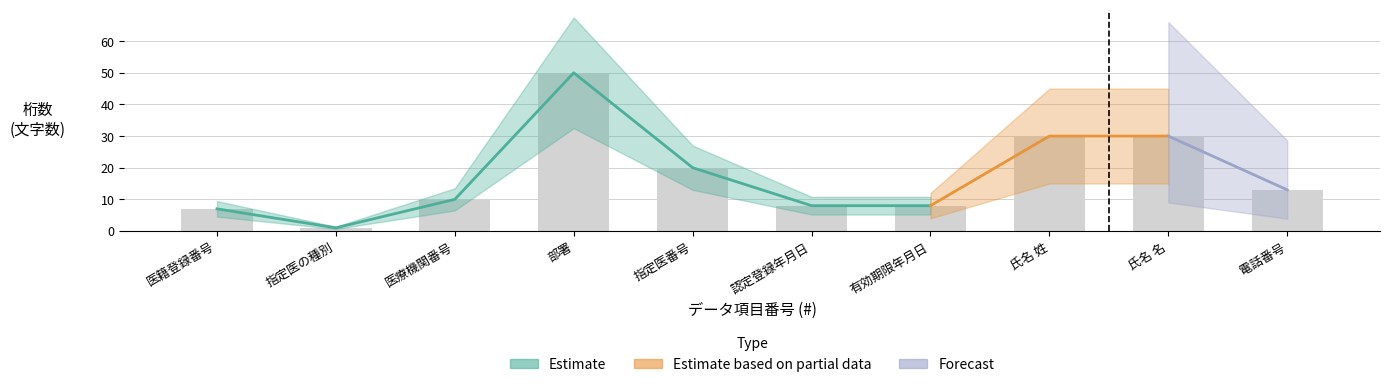

How many values exceed 13?

4